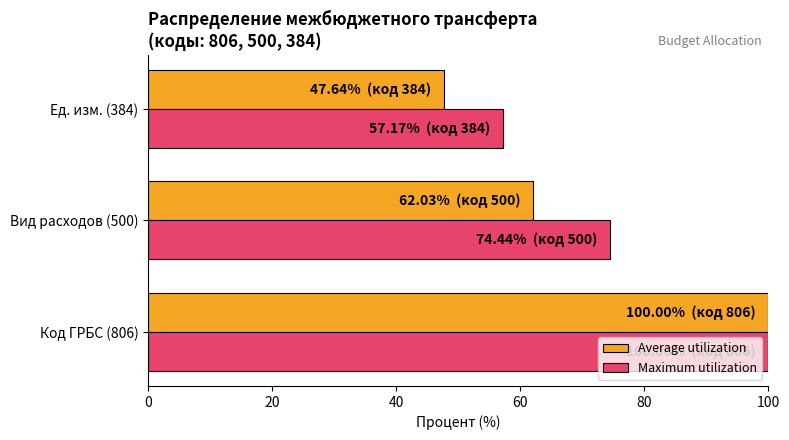

What is the difference between the highest and lowest values at Ед. изм. (384)?

9.5